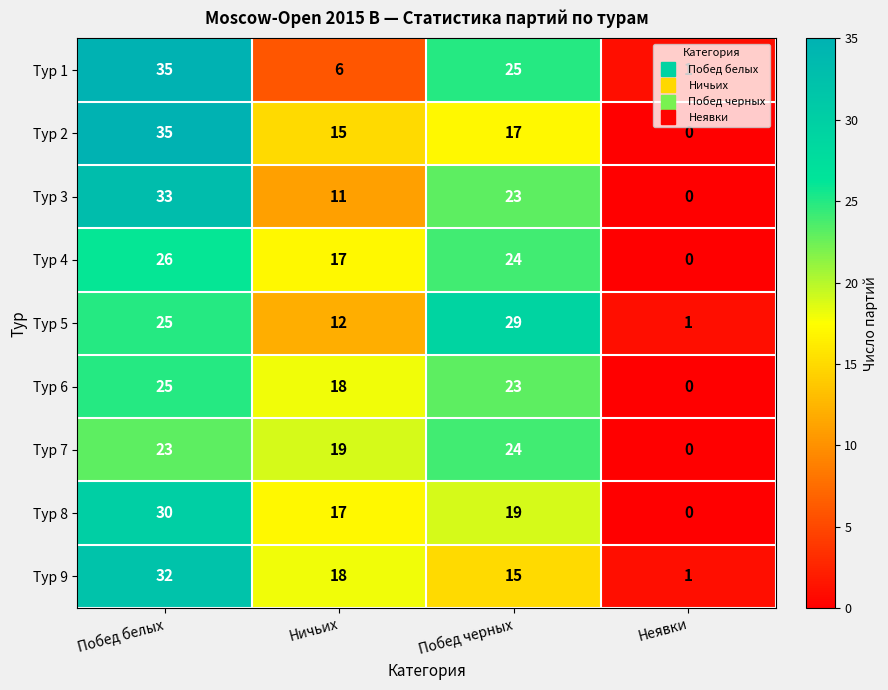

What value does the Тур 6 series have at Побед черных, to the nearest 5?

25